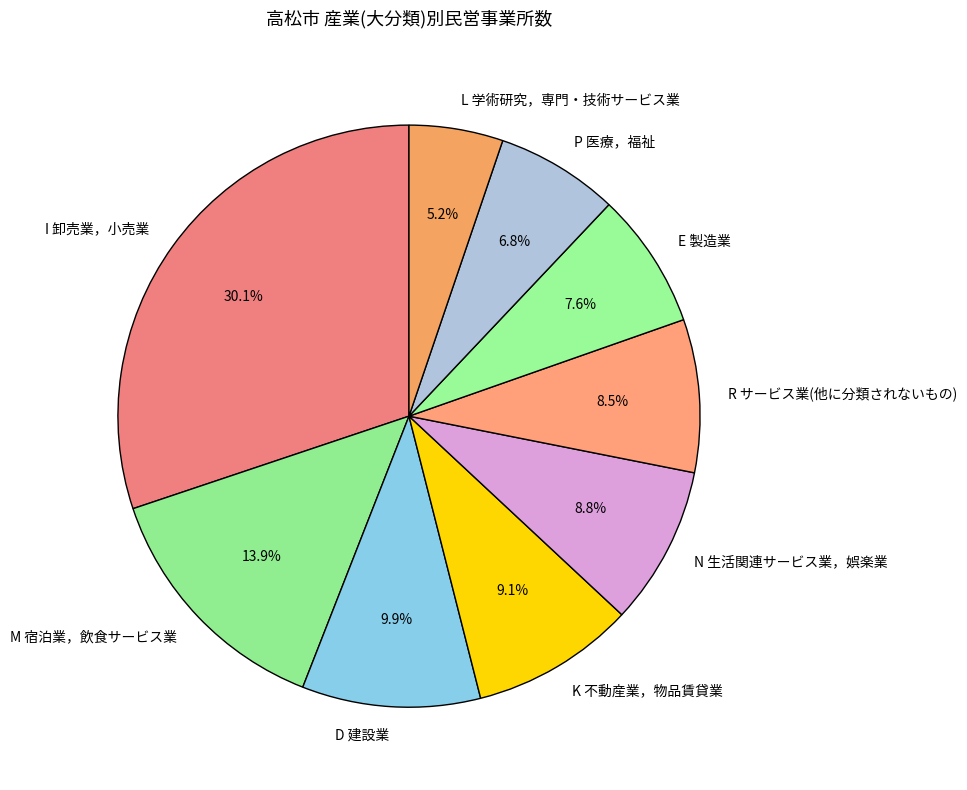

Does K 不動産業，物品賃貸業 represent more than half of the total?

No